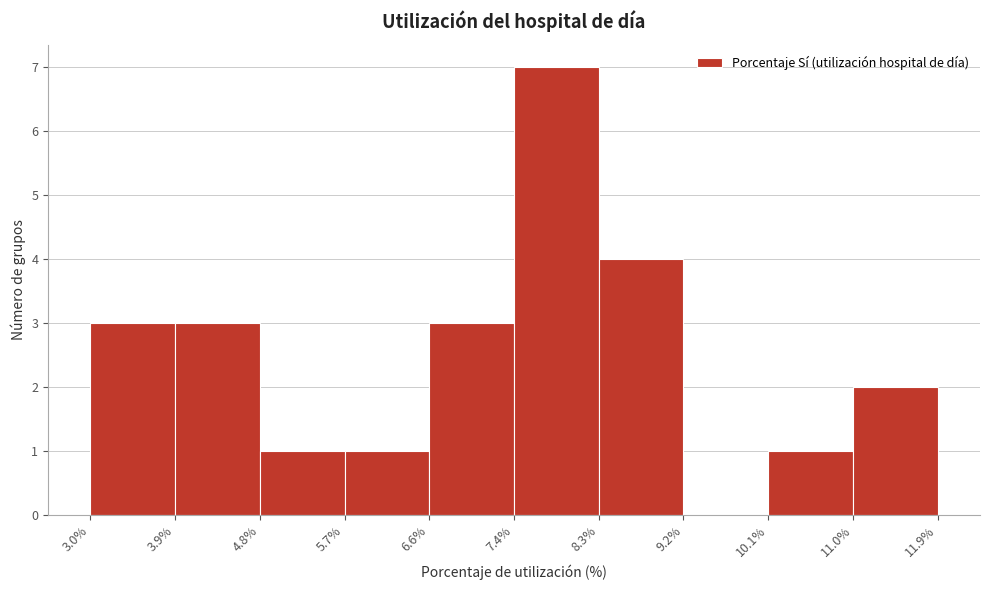

Reading left to right, list every bar in this chart as the range it spans on the x-axis followed by its height. The values are not printed on the chart, so give them approximately, as read against the axis.

3.0% to 3.9%: 3
3.9% to 4.8%: 3
4.8% to 5.7%: 1
5.7% to 6.6%: 1
6.6% to 7.4%: 3
7.4% to 8.3%: 7
8.3% to 9.2%: 4
9.2% to 10.1%: 0
10.1% to 11.0%: 1
11.0% to 11.9%: 2